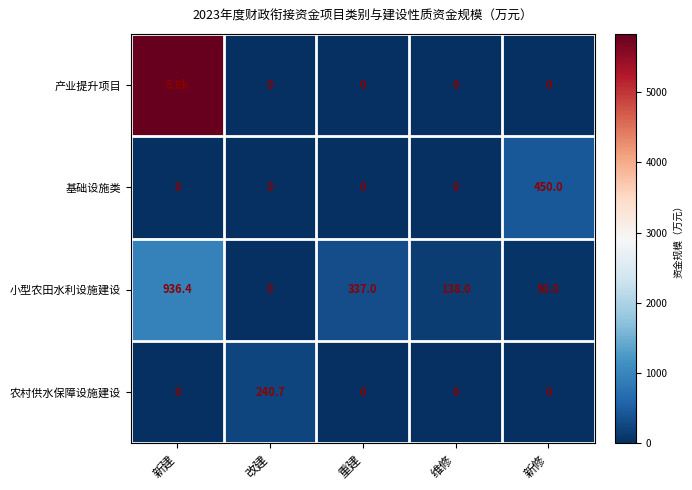

At which category is the sum across all series the highest?

新建